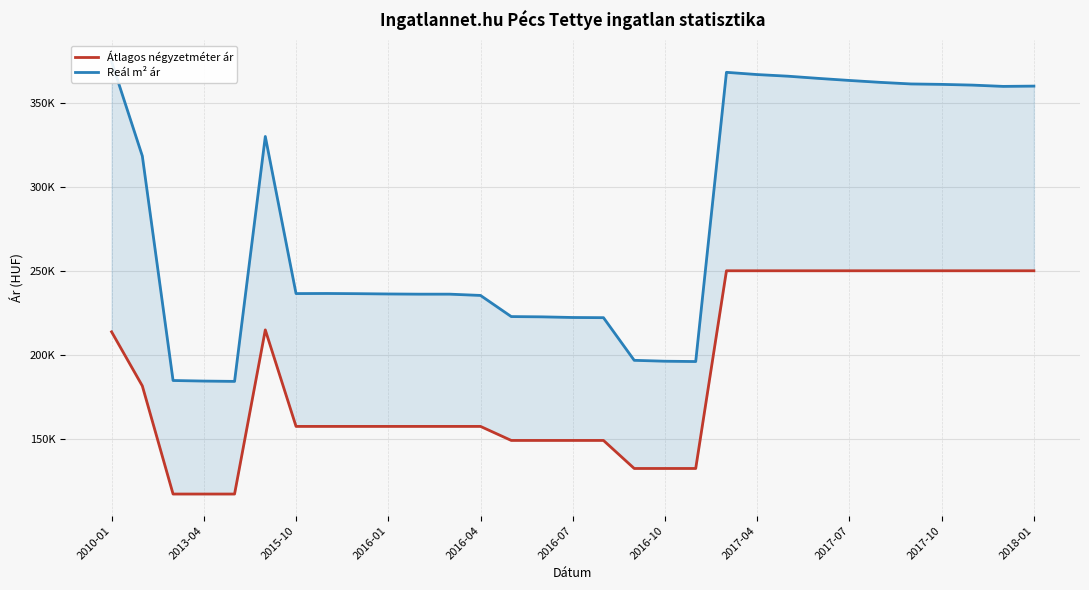

Reading right to left, extract all data points from this chart.

Átlagos négyzetméter ár: 250000	250000	250000	250000	250000	250000	250000	250000	250000	250000	250000	132500	132500	132500	149166	149166	149166	149166	157500	157500	157500	157500	157500	157500	157500	214864	117307	117307	117307	181575	213709
Reál m² ár: 359749	359578	360346	360775	361032	361979	363104	364323	365639	366610	367943	196055	196246	196774	222122	222231	222613	222777	235339	236095	236095	236211	236386	236503	236445	329817	184257	184448	184783	318202	374299